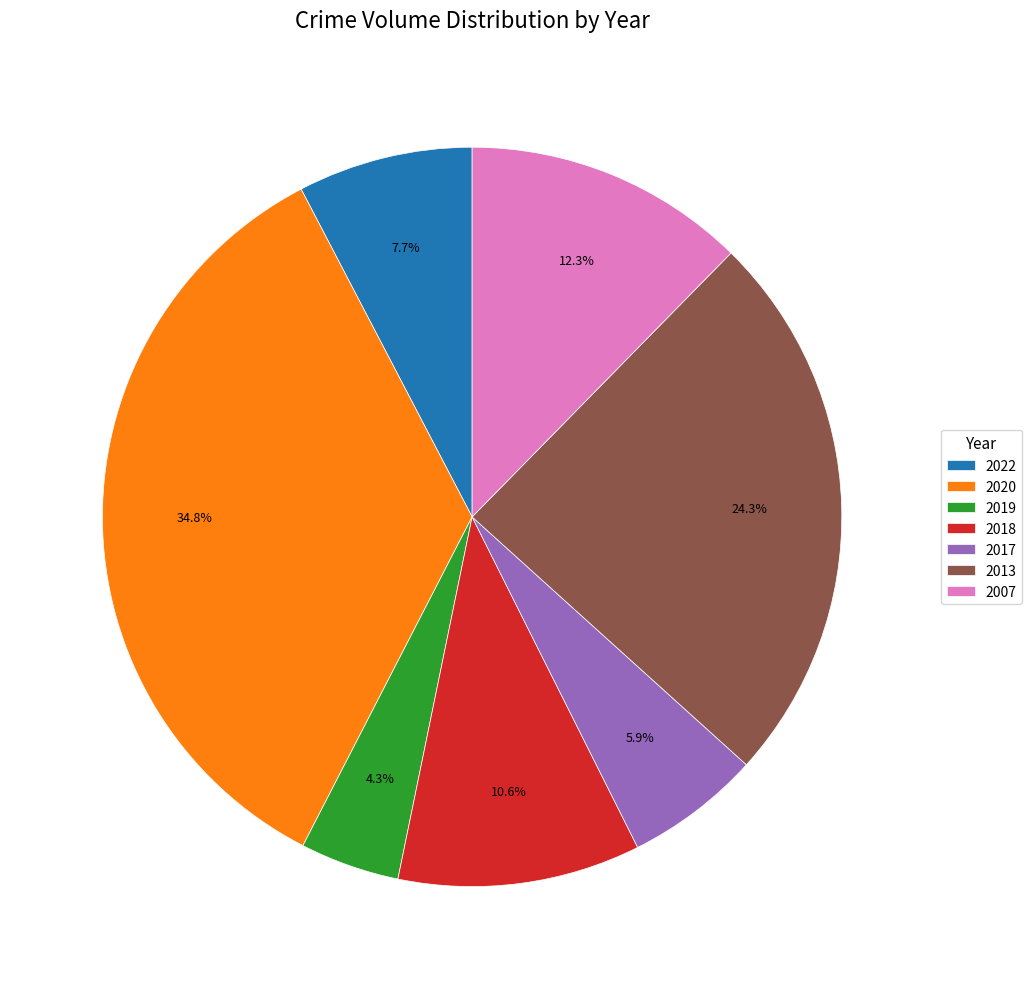

How many slices are in this pie chart?

7